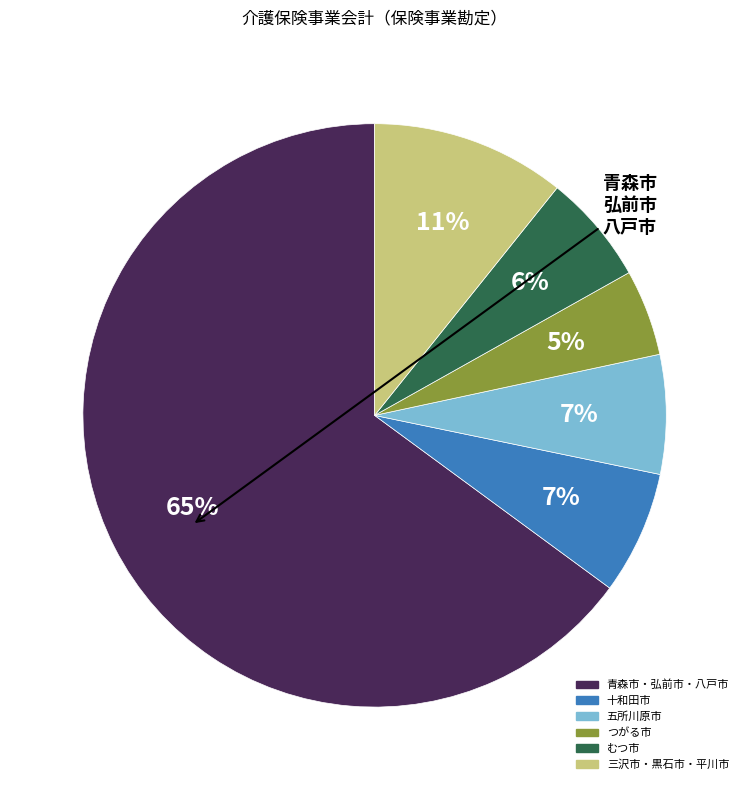

To the nearest percent, what is the average slice percentage?

17%